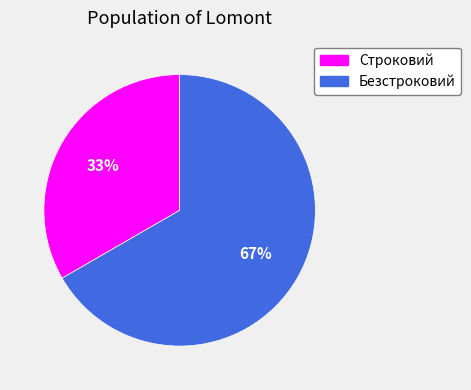

Which slice is the largest?

Безстроковий